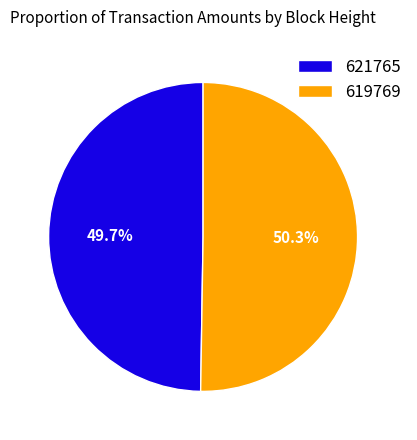

Approximately how many times larger is the value at 619769 compared to 621765?

1.0